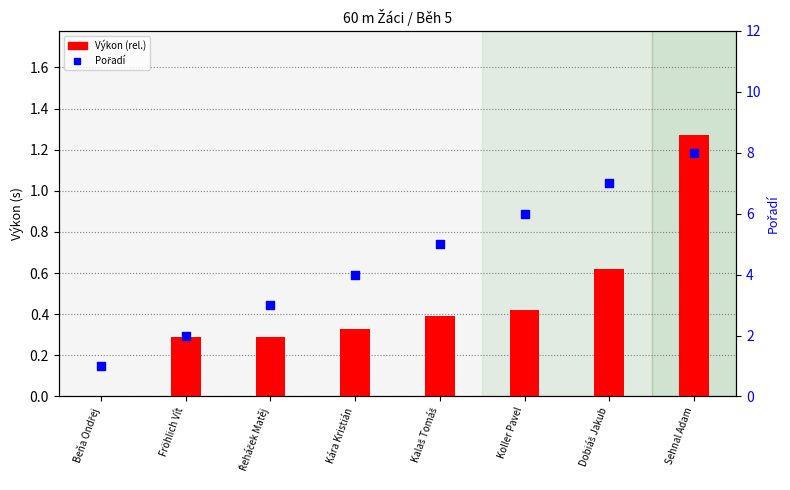

Which series reaches the maximum Y coordinate?

Pořadí